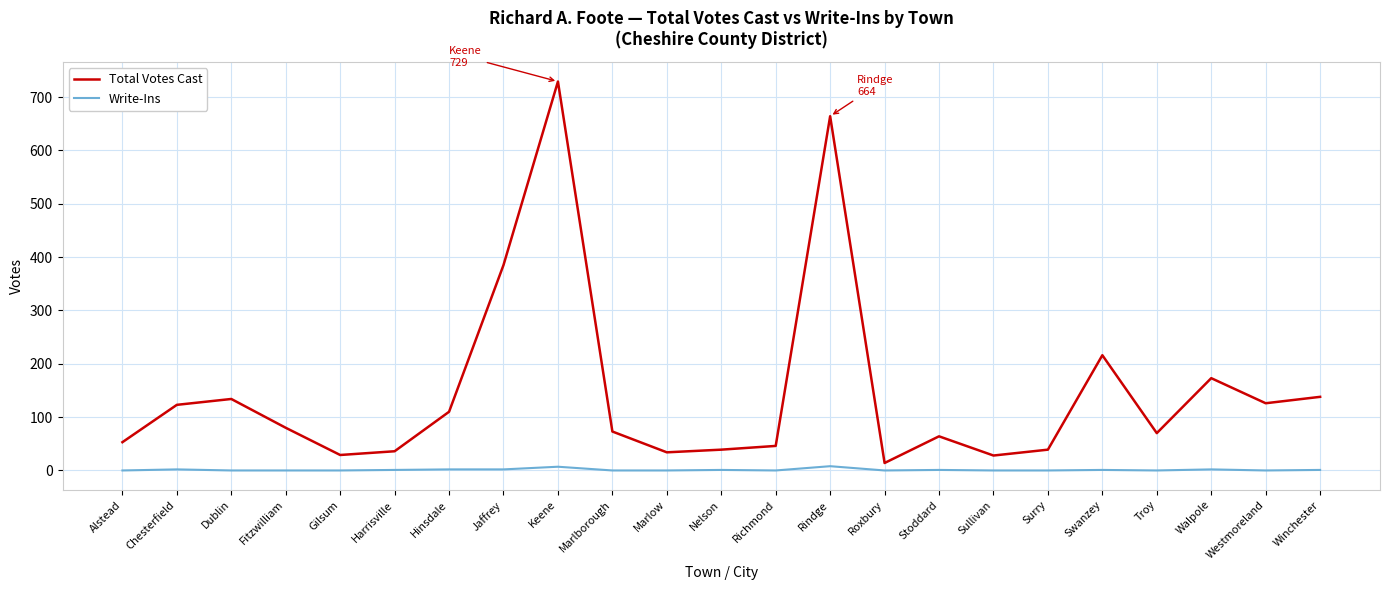

Count the Write-Ins values in the range 0 to 2.

21